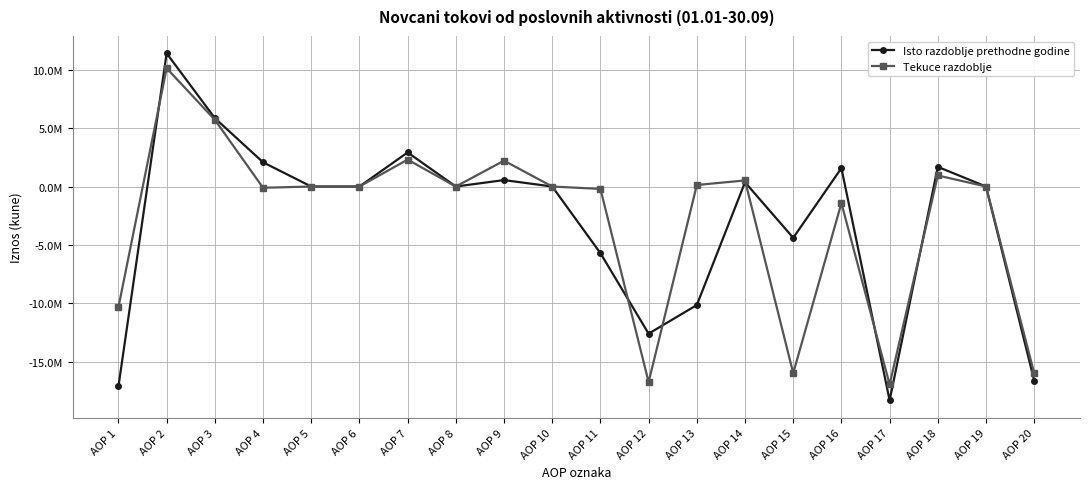

Where do Isto razdoblje prethodne godine and Tekuce razdoblje first cross each other?

AOP 1 and AOP 2